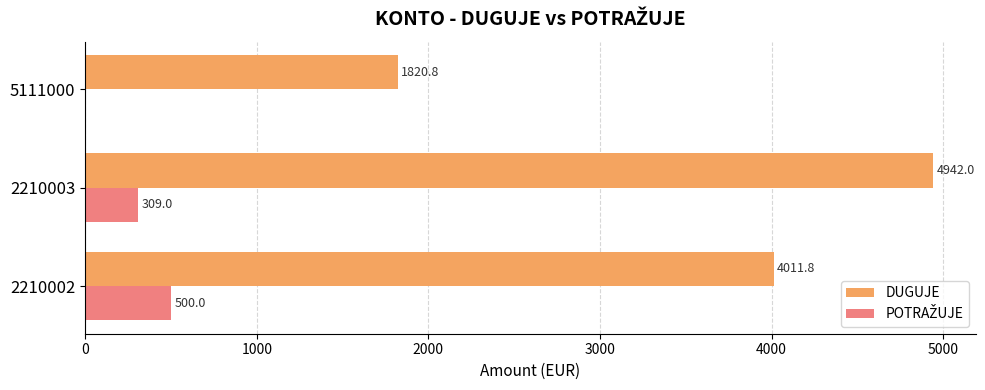

What is the average value of the DUGUJE series?

3591.5